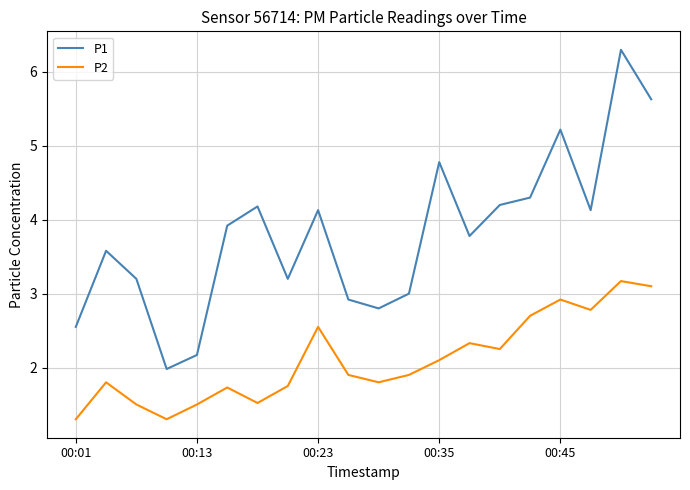

Rank the series by their maximum value, from highest to lowest.

P1, P2